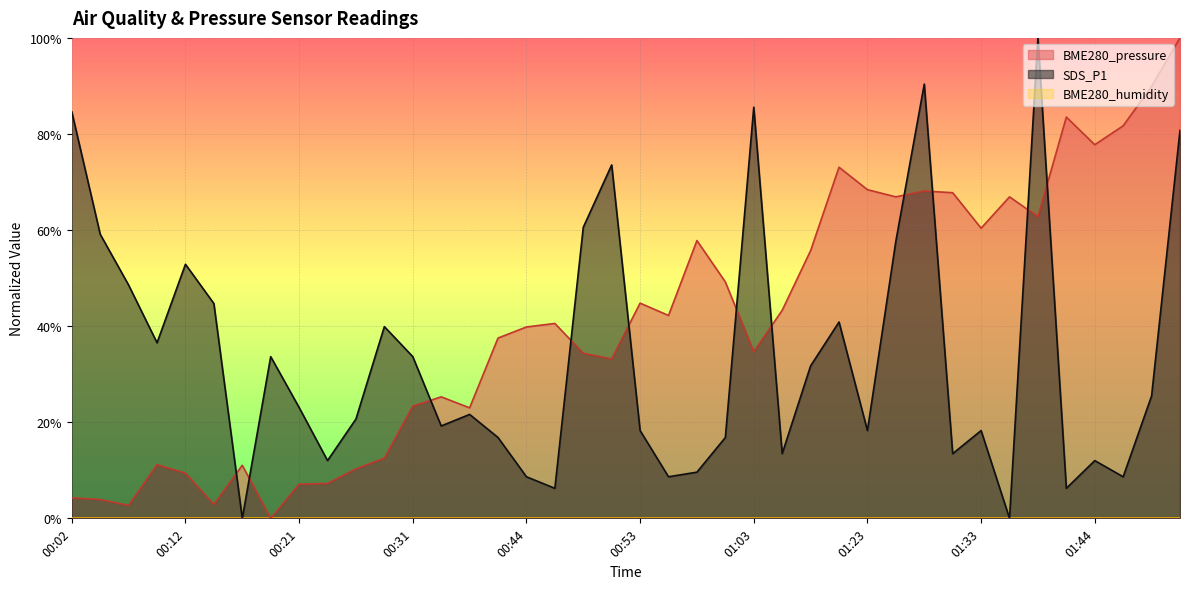

Reading right to left, list all the values displayed in this chart.

BME280_pressure: 01:56=1.0	01:54=0.9	01:51=0.8	01:44=0.8	01:41=0.8	01:38=0.6	01:36=0.7	01:33=0.6	01:31=0.7	01:28=0.7	01:26=0.7	01:23=0.7	01:16=0.7	01:08=0.6	01:06=0.4	01:03=0.3	01:01=0.5	00:58=0.6	00:56=0.4	00:53=0.4	00:51=0.3	00:49=0.3	00:46=0.4	00:44=0.4	00:38=0.4	00:36=0.2	00:34=0.3	00:31=0.2	00:29=0.1	00:26=0.1	00:24=0.1	00:21=0.1	00:19=0.0	00:16=0.1	00:14=0.0	00:12=0.1	00:09=0.1	00:07=0.0	00:04=0.0	00:02=0.0
SDS_P1: 01:56=0.8	01:54=0.3	01:51=0.1	01:44=0.1	01:41=0.1	01:38=1.0	01:36=0.0	01:33=0.2	01:31=0.1	01:28=0.9	01:26=0.6	01:23=0.2	01:16=0.4	01:08=0.3	01:06=0.1	01:03=0.9	01:01=0.2	00:58=0.1	00:56=0.1	00:53=0.2	00:51=0.7	00:49=0.6	00:46=0.1	00:44=0.1	00:38=0.2	00:36=0.2	00:34=0.2	00:31=0.3	00:29=0.4	00:26=0.2	00:24=0.1	00:21=0.2	00:19=0.3	00:16=0.0	00:14=0.4	00:12=0.5	00:09=0.4	00:07=0.5	00:04=0.6	00:02=0.8